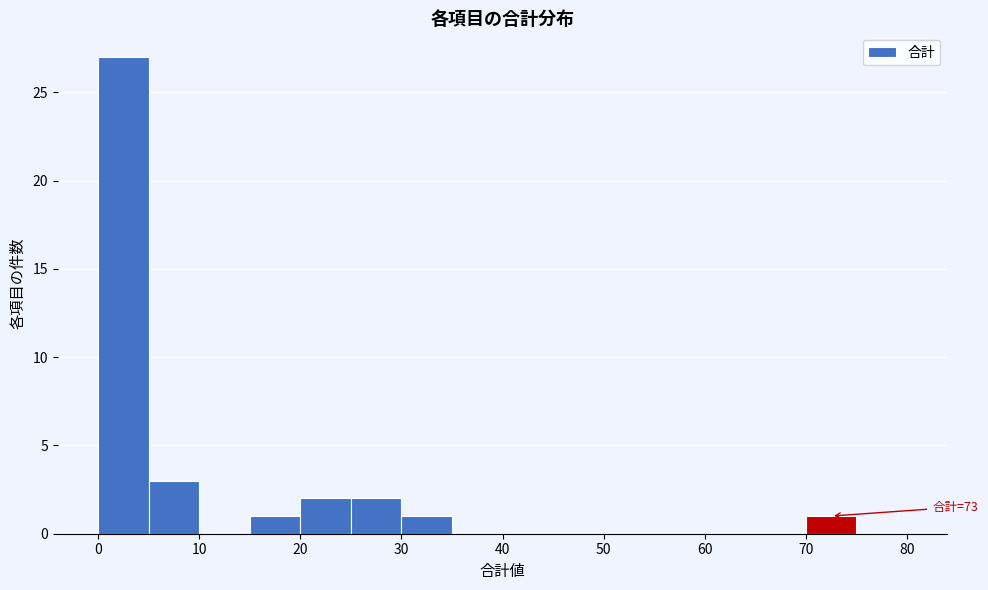

Over which range of the x-axis is the bar tallest?

0 to 5